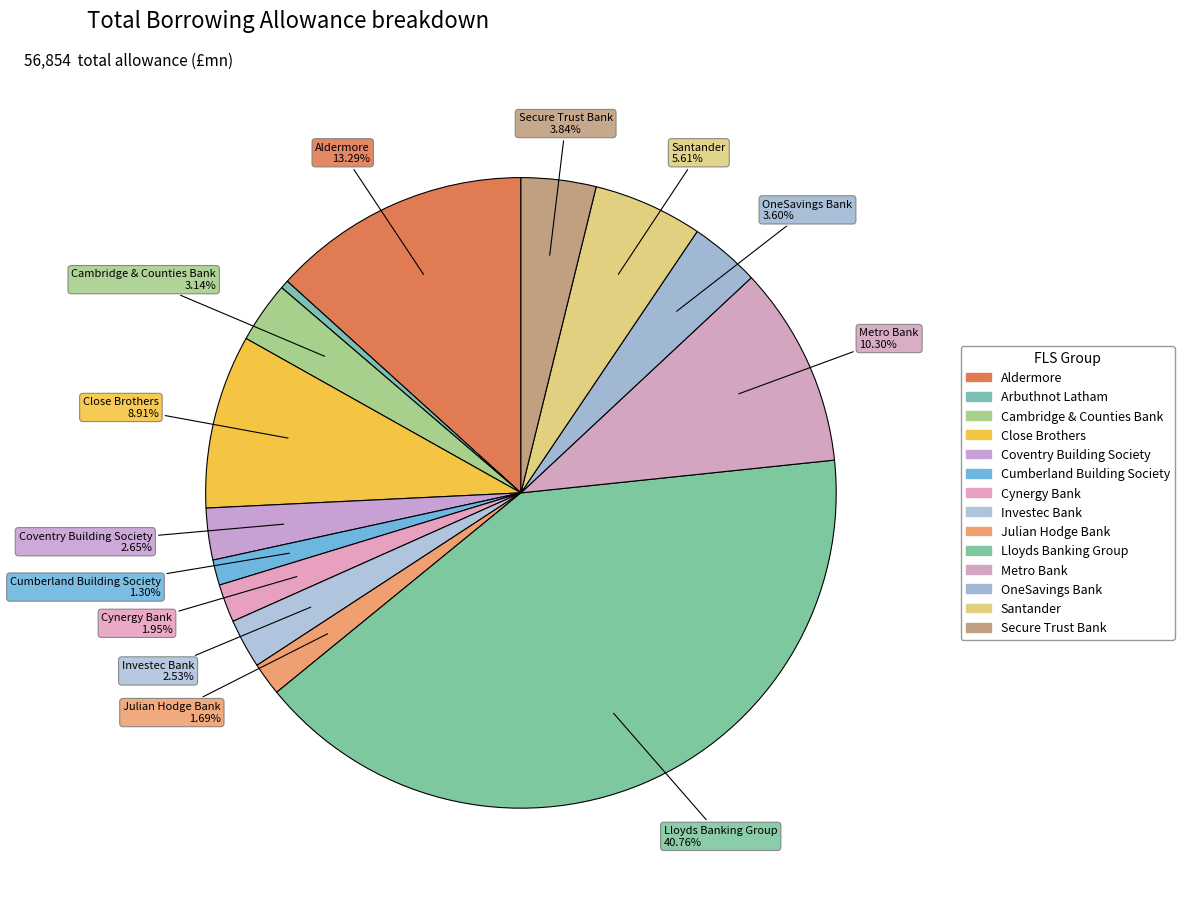

How many slices are in this pie chart?

14